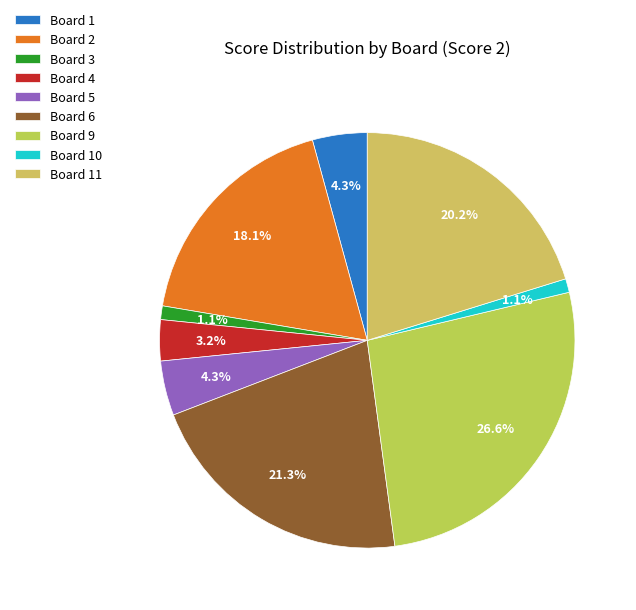

The Board 2 slice represents 27% of the pie. True or false?

False